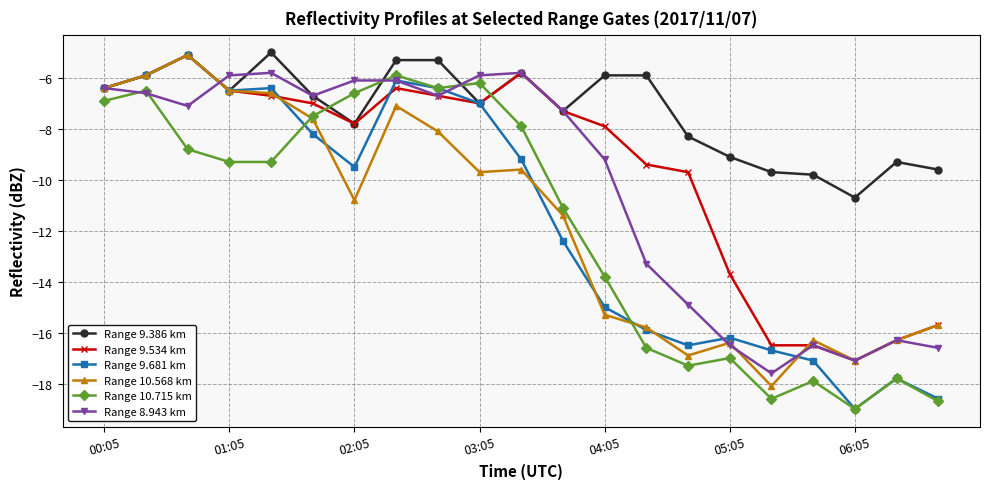

True or false: Range 9.681 km has more than 2 interior local peaks.

True